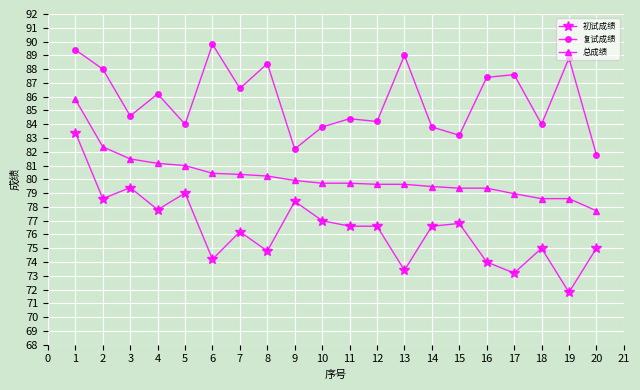

True or false: 初试成绩 and 复试成绩 cross at least once.

False